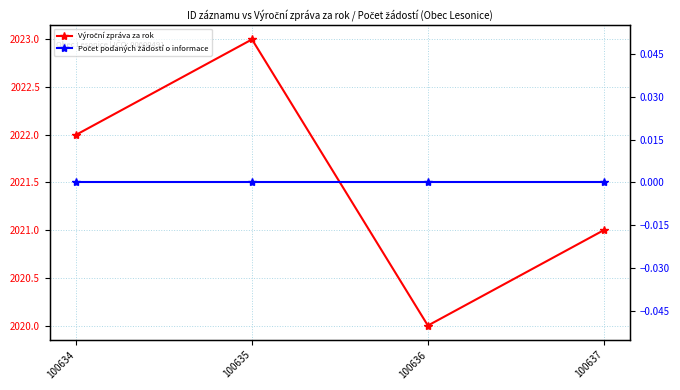

At which label does Počet podaných žádostí o informace reach its peak?

100634